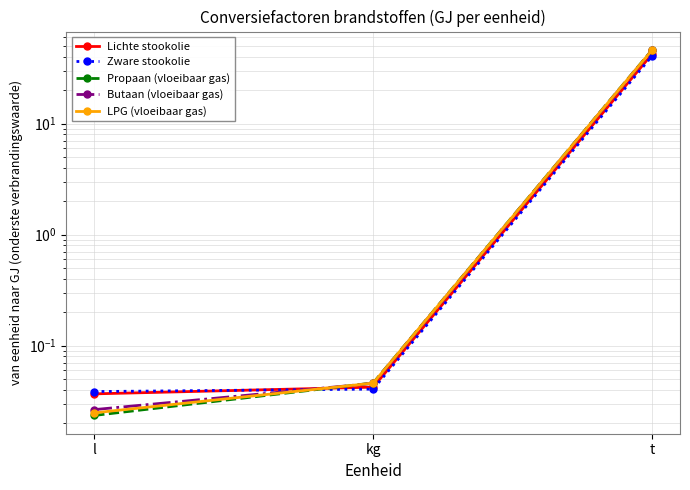

Which series changed the most between l and t?

Propaan (vloeibaar gas)